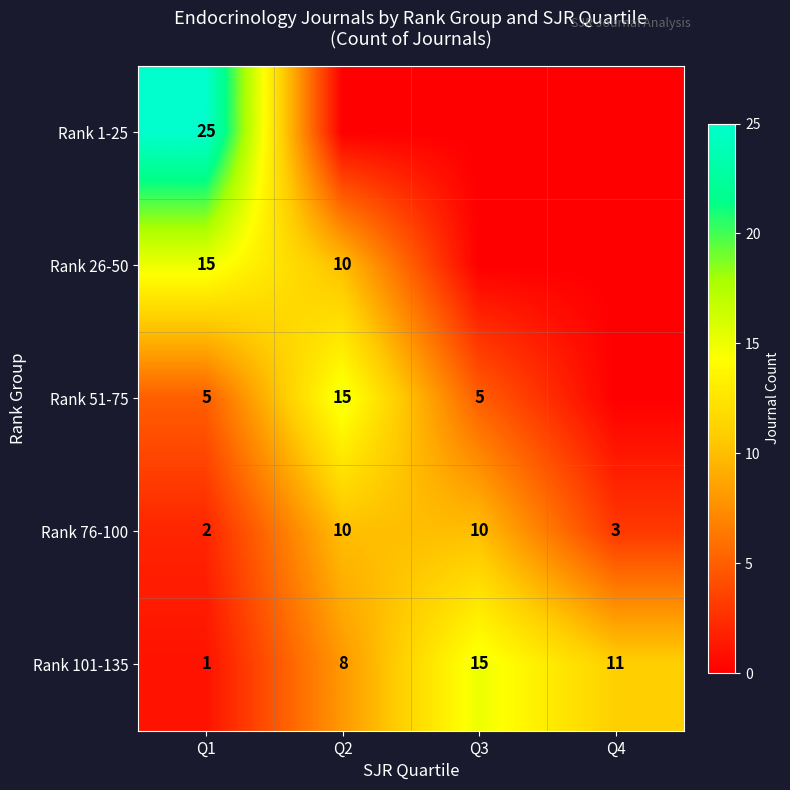

What value does the Rank 76-100 series have at Q2?

10